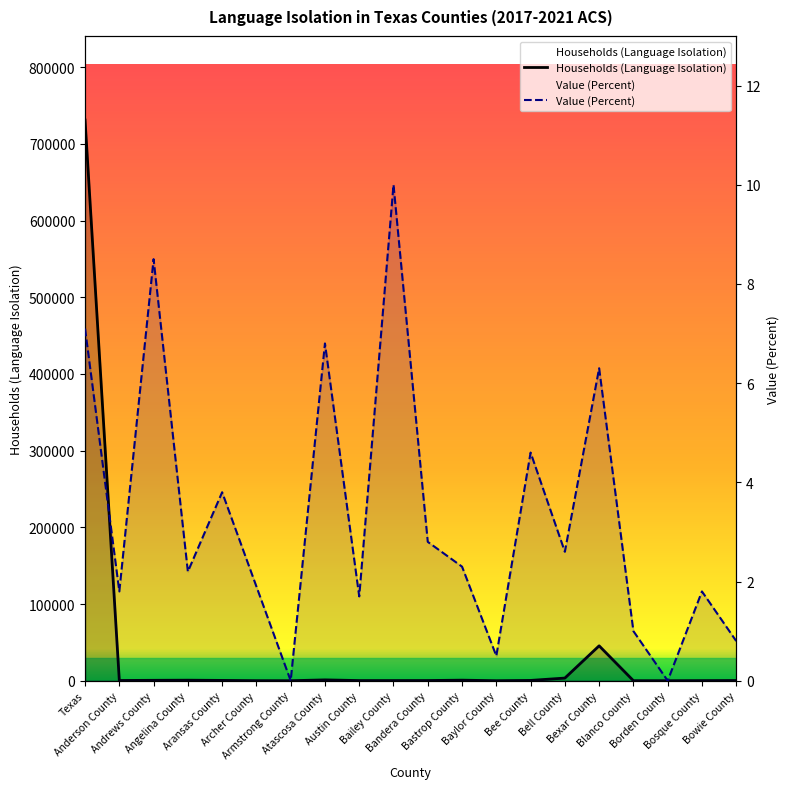

At which label does Value (Percent) reach its minimum?

Armstrong County